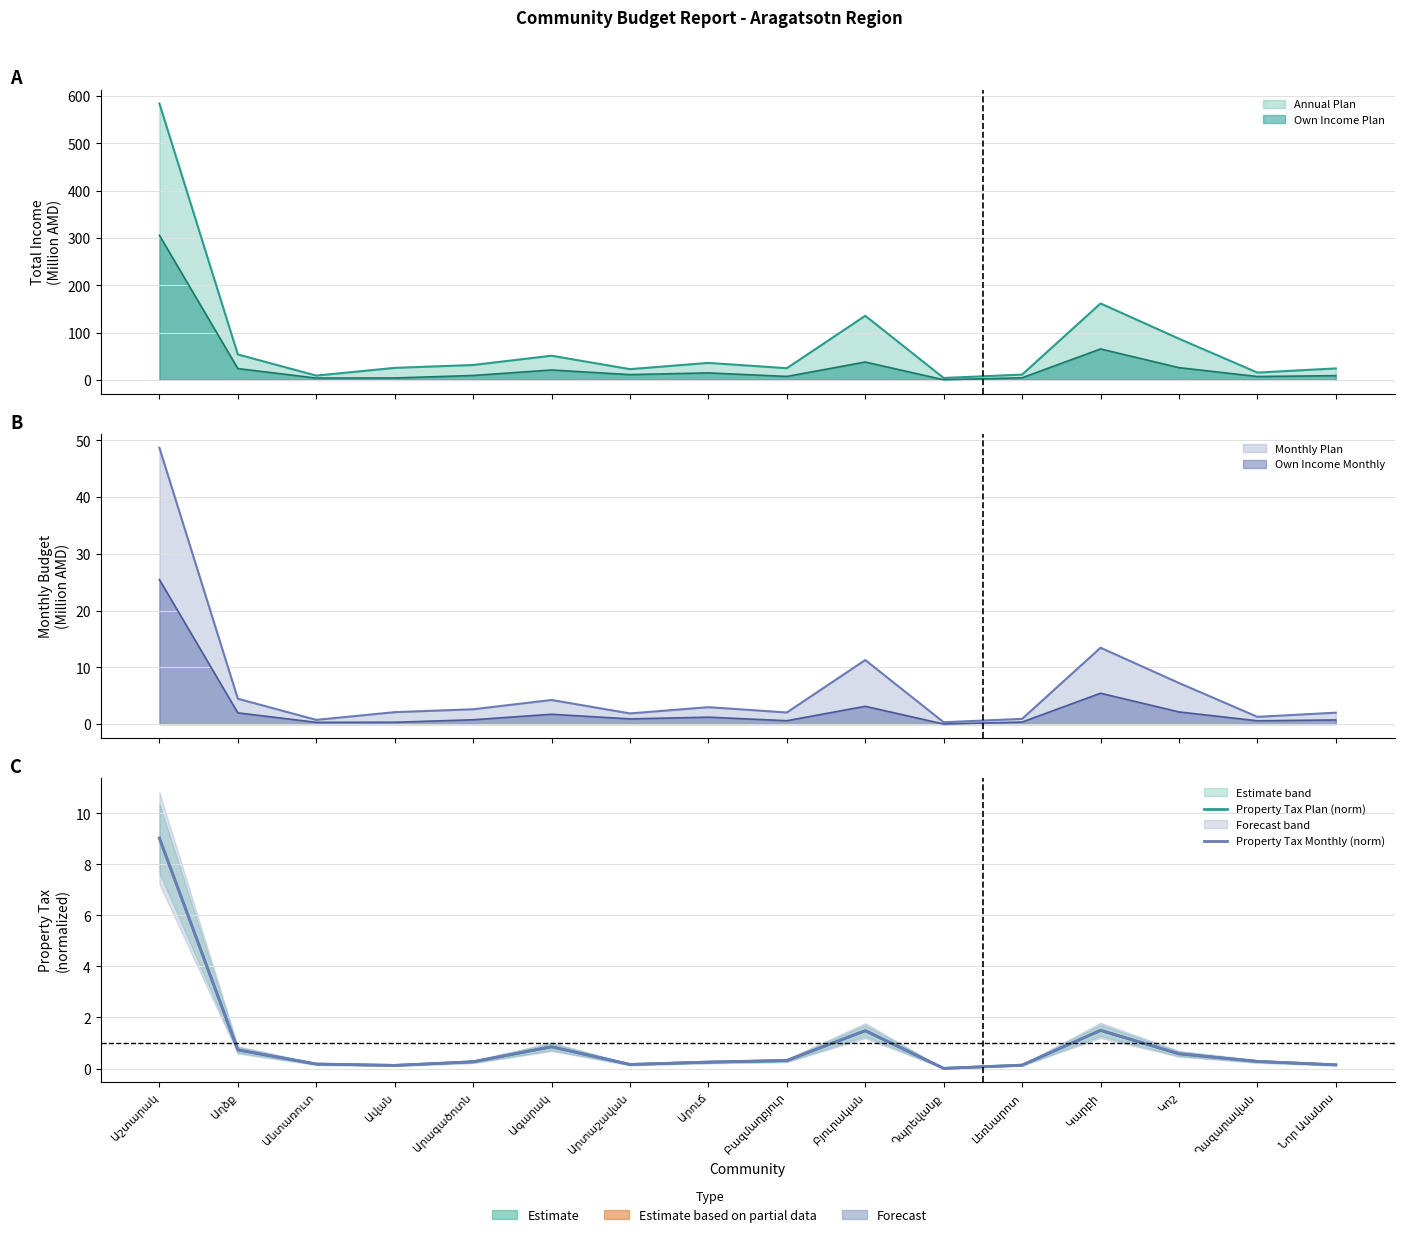

What is the difference between the Property Tax Plan (norm) values at Նոր Ամանոս and Ղազարավան?

0.1